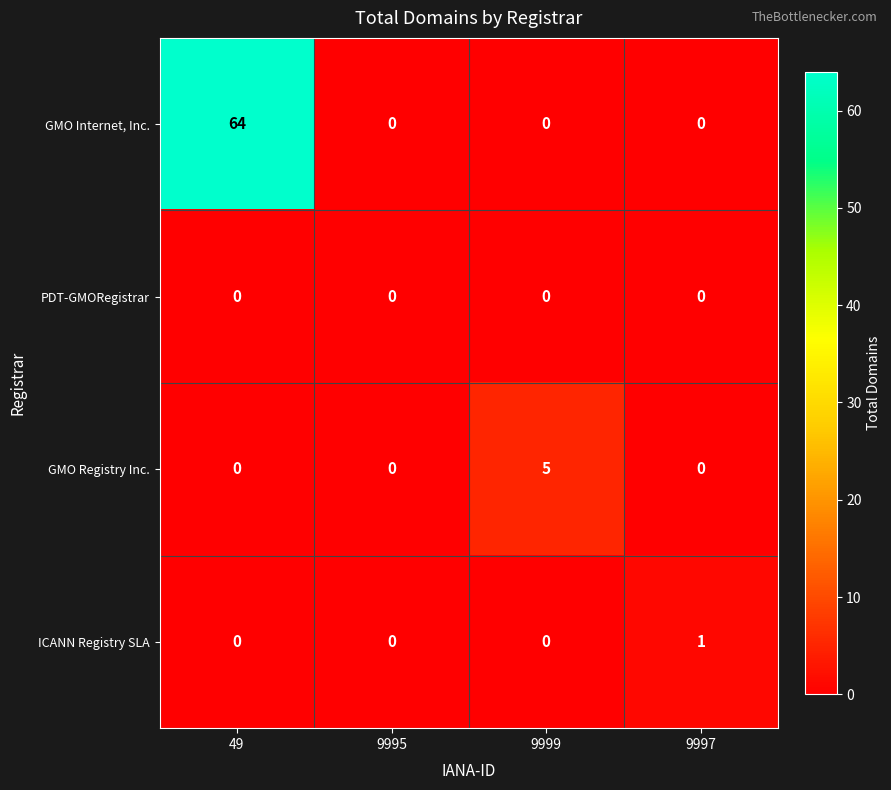

Which series has the largest total across all categories?

GMO Internet, Inc.